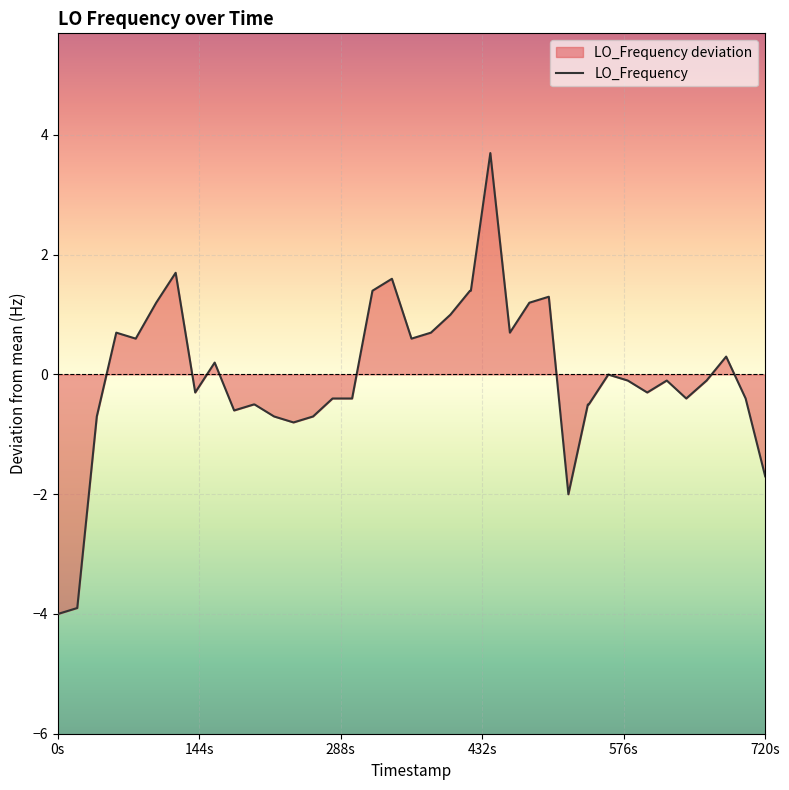

How many distinct data groups are displayed?

1